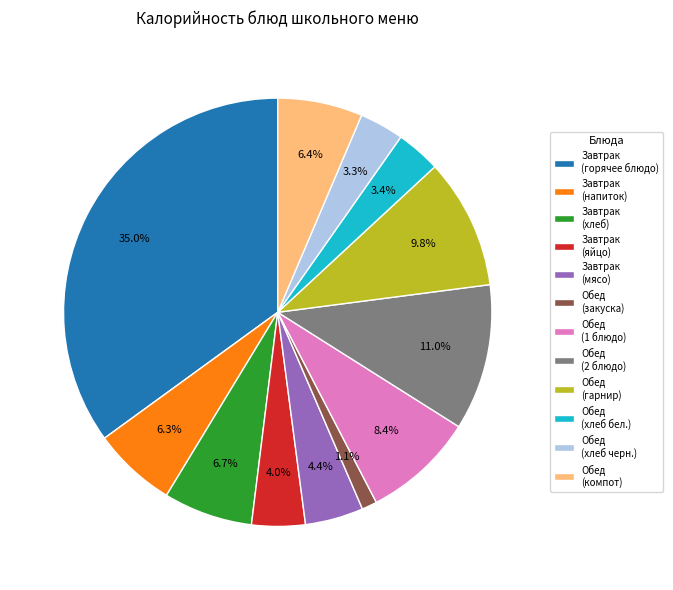

Which slice is the smallest?

Обед (закуска)